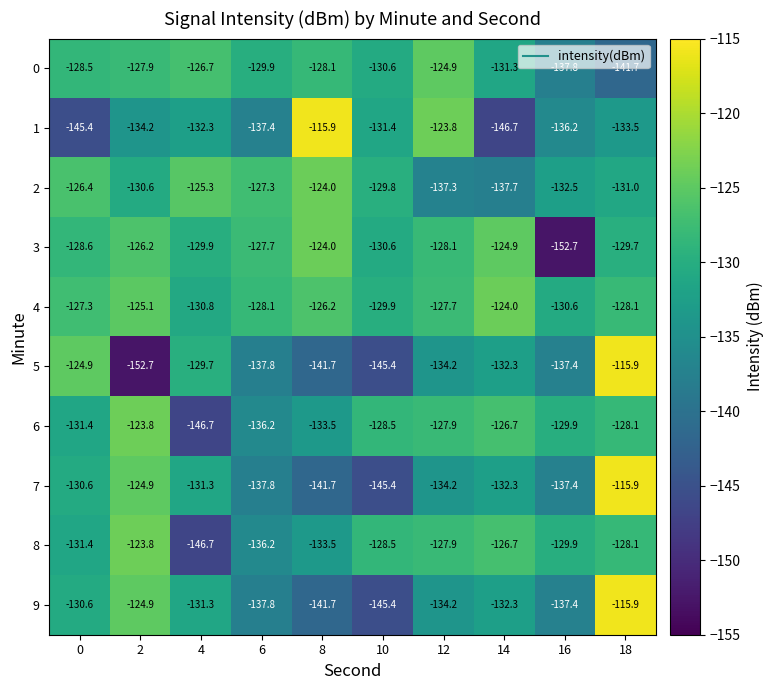

What is the sum of the 9 values at 0 and 2?

-255.5